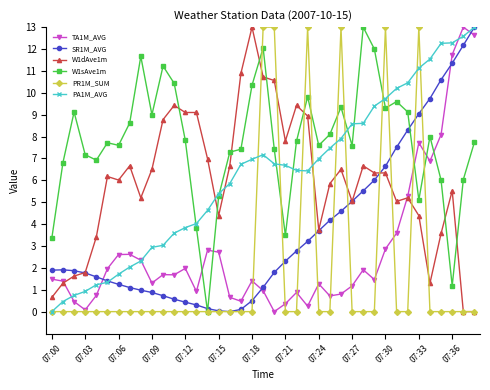

True or false: W1dAve1m has more than 1 interior local peaks.

True